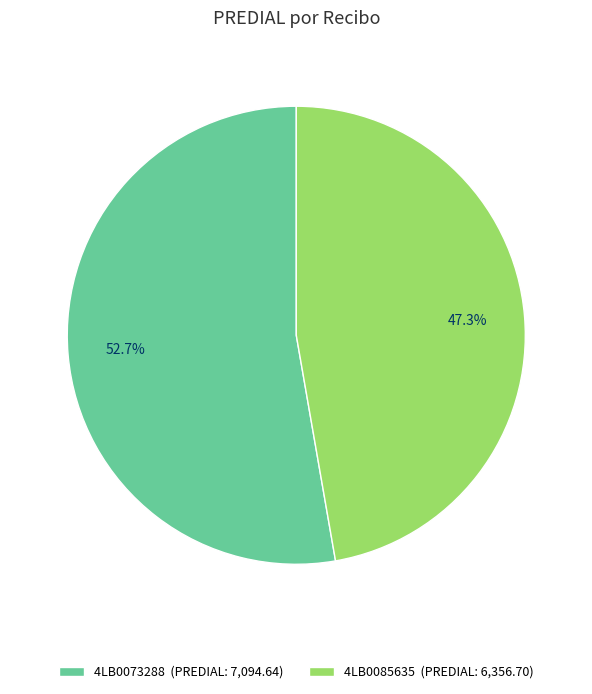

Is there a majority slice in this chart?

Yes